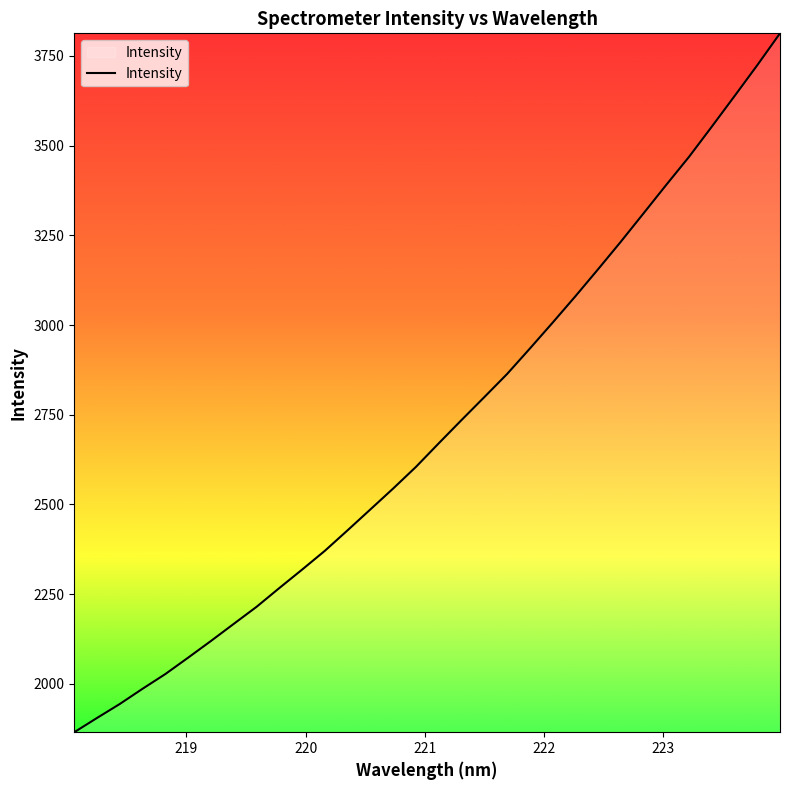

What is the minimum value shown in the chart?

1865.2